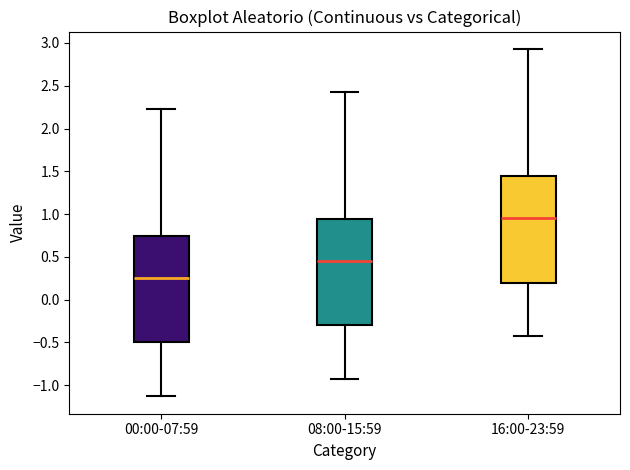

Which box's median line is the highest?

16:00-23:59